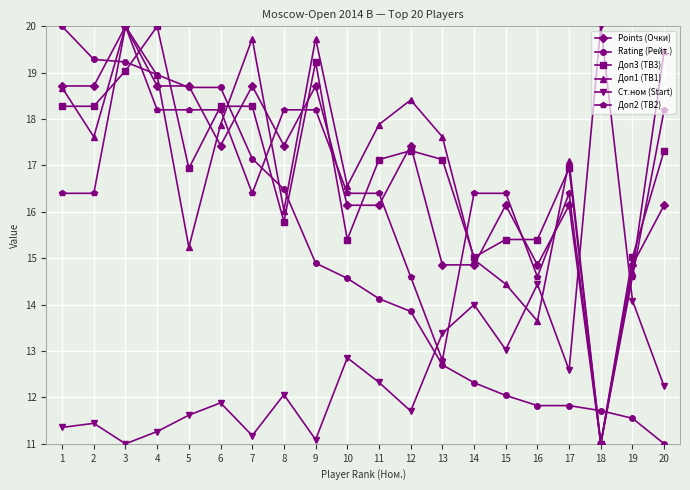

The value of Доп1 (TB1) at 11 is 17.9. True or false?

True